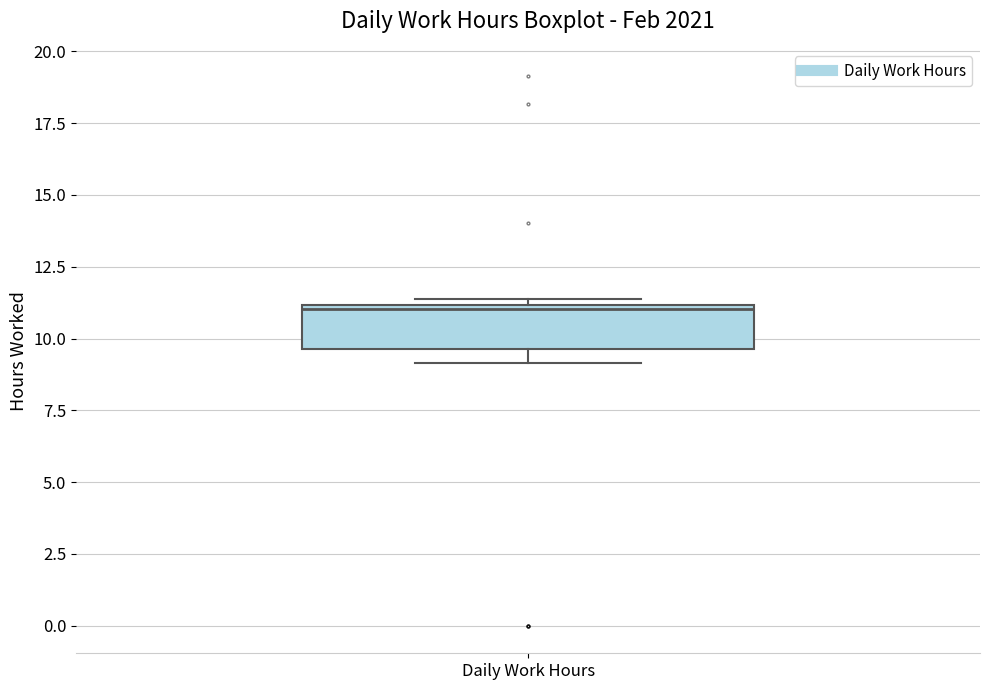

Read this box plot against the y-axis: the position of the median line, the range covered by the box, and the ends of both whiskers. The values are not printed on the chart, so give them approximately, as read against the axis.

median 11.0 (just below the box's upper edge), box 9.5 to 11.0, whiskers 9.0 to 11.5